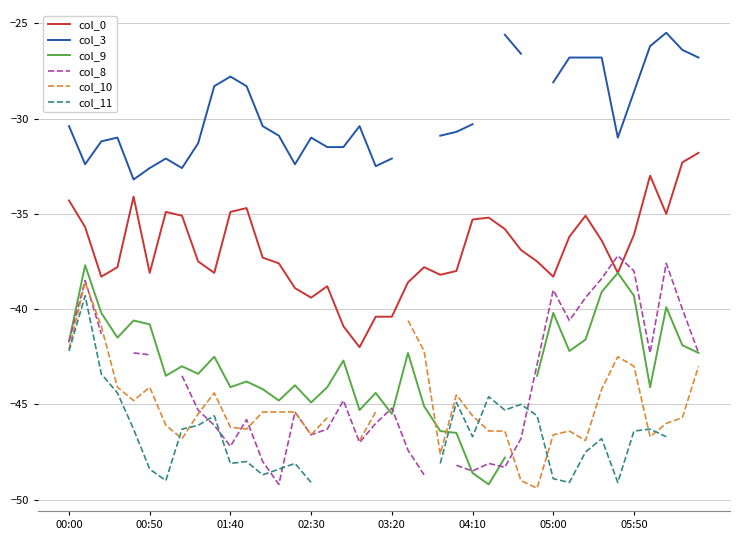

How many interior local peaks does the col_0 series have?

8